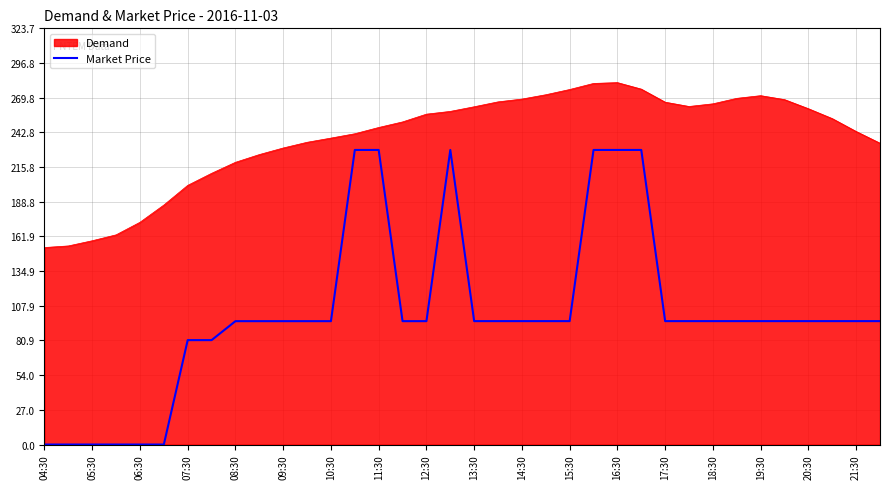

List the series in order of their overall mean, highest first.

Demand, Market Price